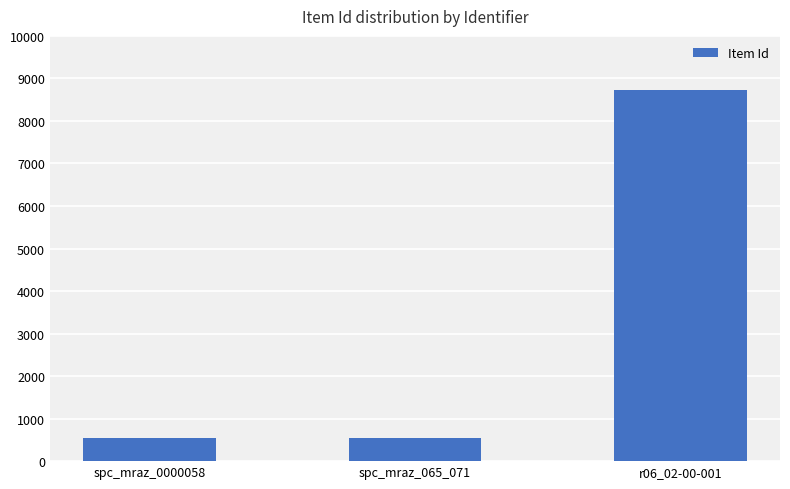

Is it true that the value at spc_mraz_065_071 is 550?

True